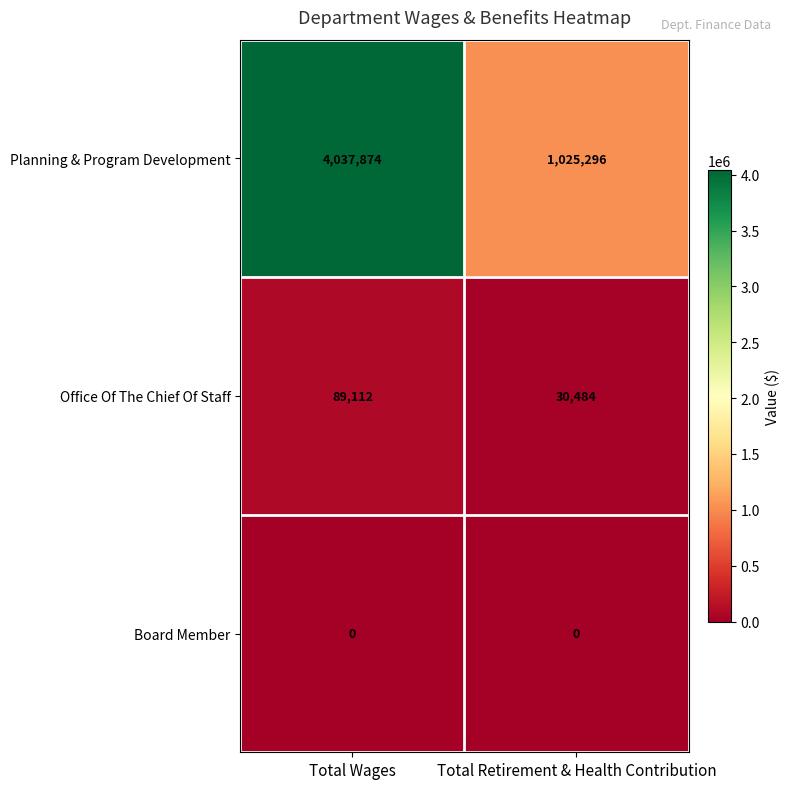

The Office Of The Chief Of Staff series shows 150612 at Total Wages. True or false?

False